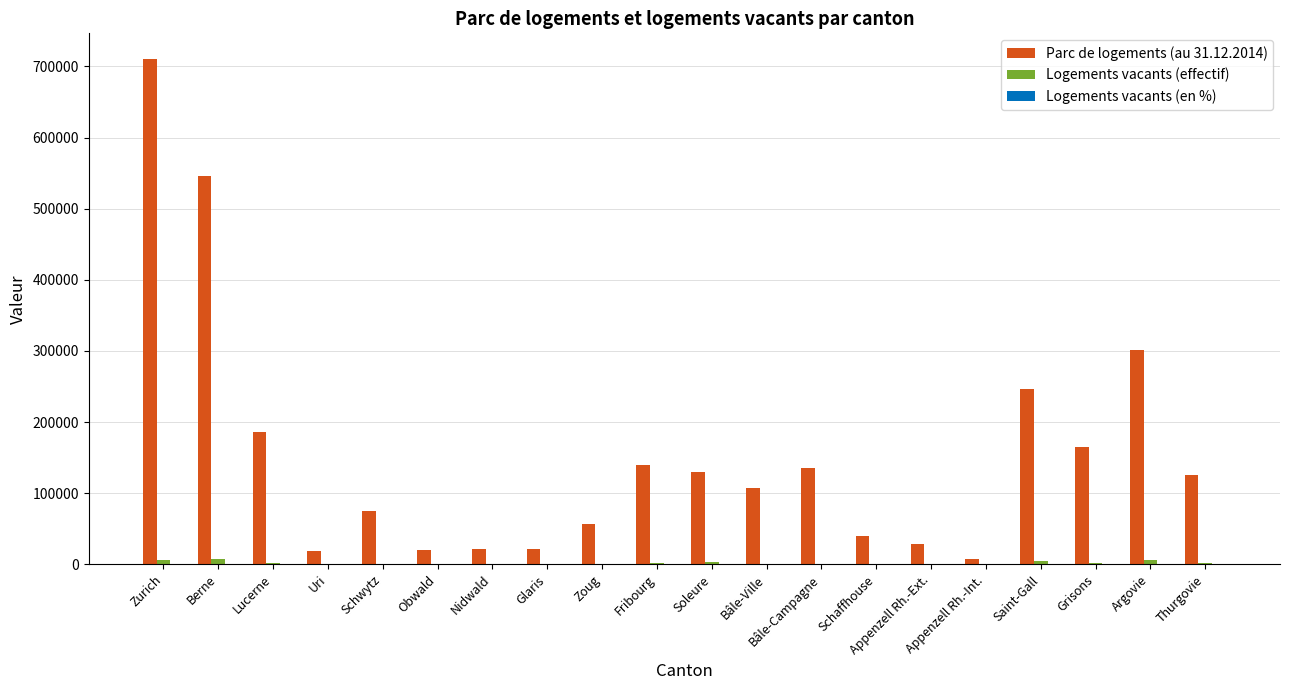

At which label does Parc de logements (au 31.12.2014) first exceed 125044?

Zurich